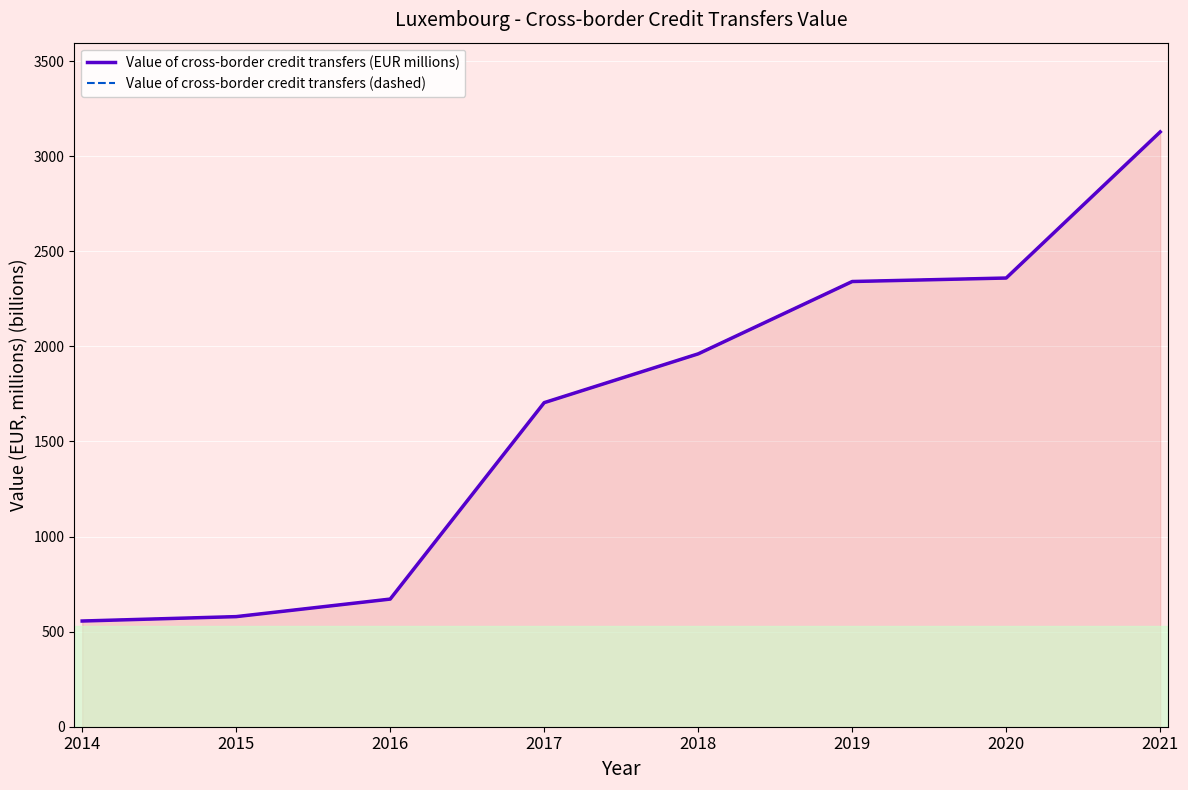

Reading left to right, what are all the values shown in this chart?

Value of cross-border credit transfers (EUR millions): 555.8	578.9	671.2	1704.1	1960.8	2341.1	2359.5	3127.9
Value of cross-border credit transfers (dashed): 555.8	578.9	671.2	1704.1	1960.8	2341.1	2359.5	3127.9